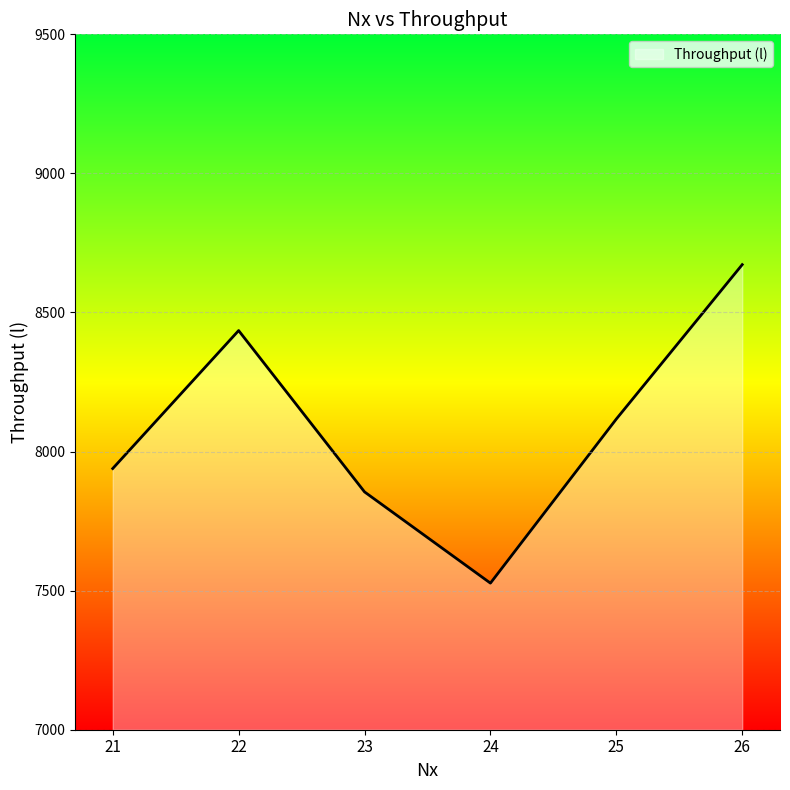

Read the value at 21.

7939